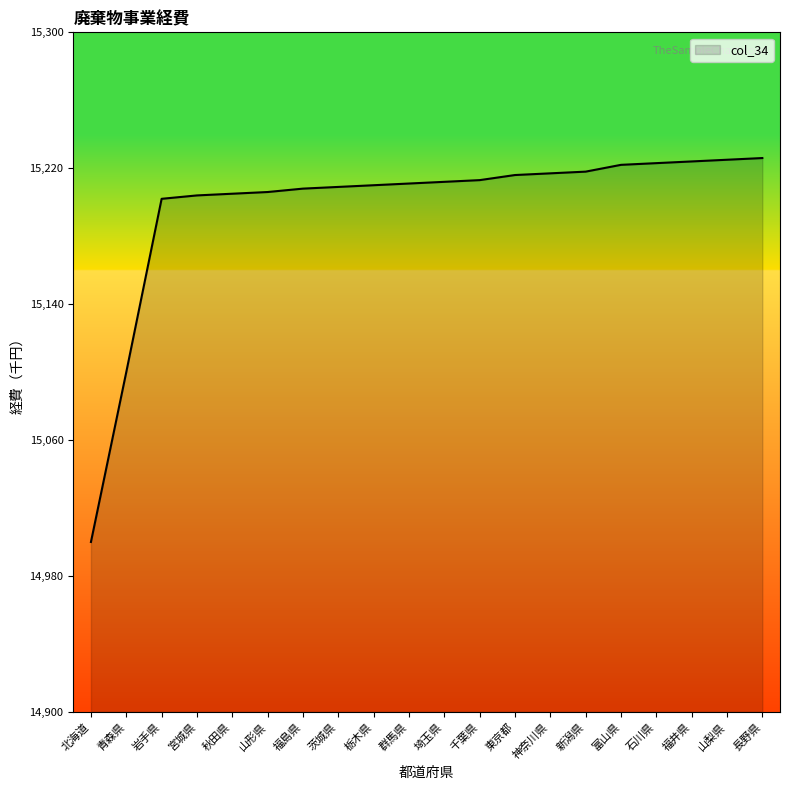

Read the value at 岩手県, to the nearest 5.

15200